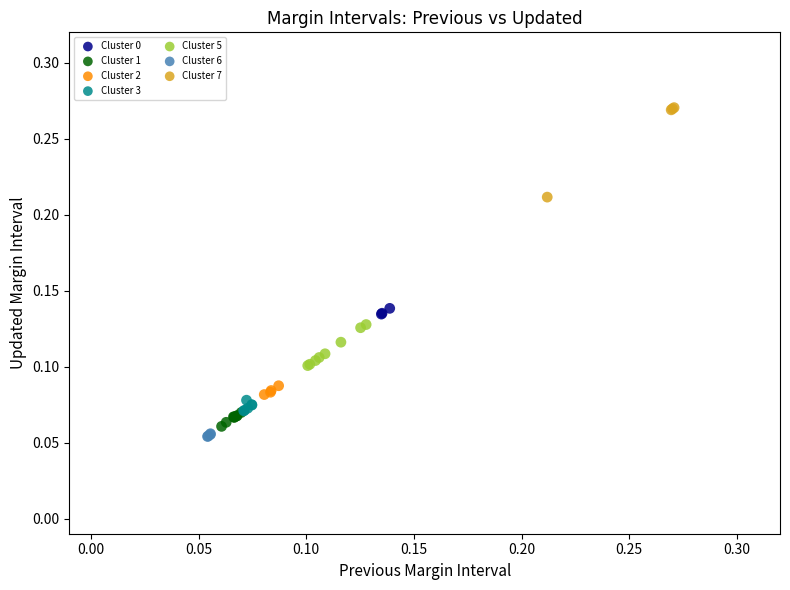

What are all the series names shown in the legend?

Cluster 0, Cluster 1, Cluster 2, Cluster 3, Cluster 5, Cluster 6, Cluster 7